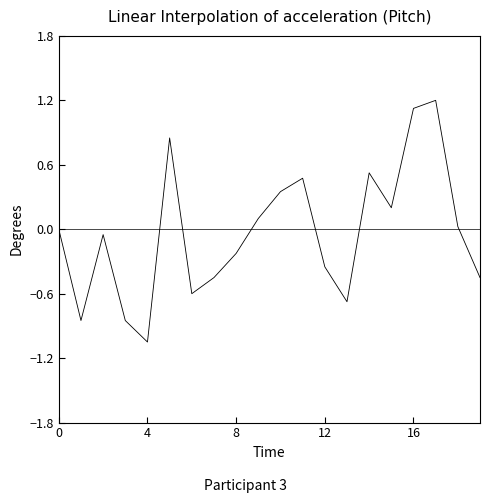

What is the difference between the second highest and second lowest values?

2.0